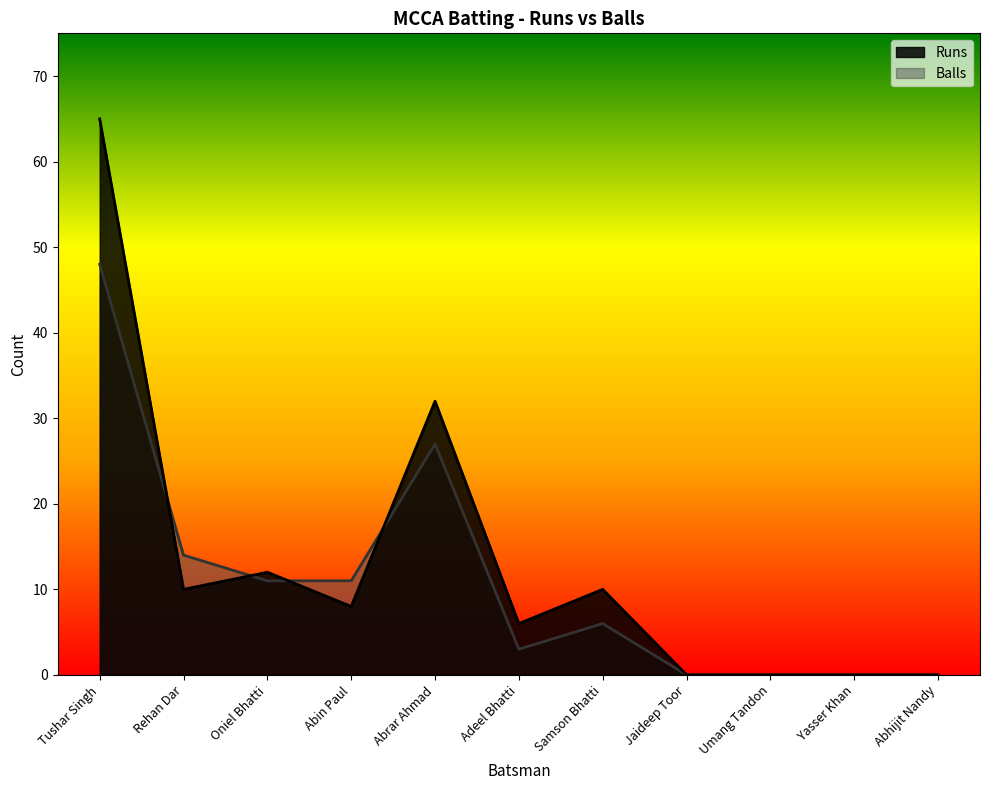

Is the value of Runs at Abrar Ahmad greater than the value of Balls at Oniel Bhatti?

Yes